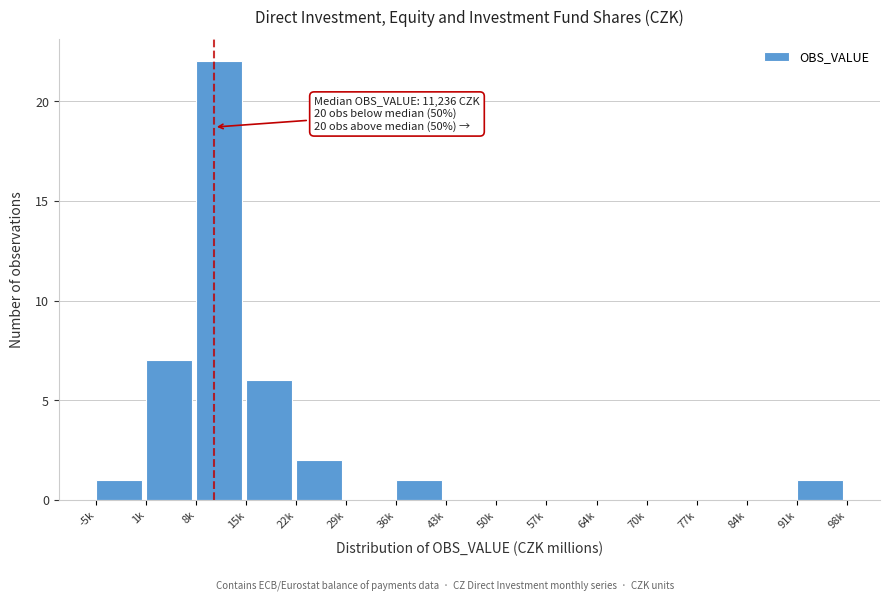

Reading left to right, transcribe all the data shown in this chart.

-5k=1	1k=7	8k=22	15k=6	22k=2	29k=0	36k=1	43k=0	50k=0	57k=0	64k=0	70k=0	77k=0	84k=0	91k=1